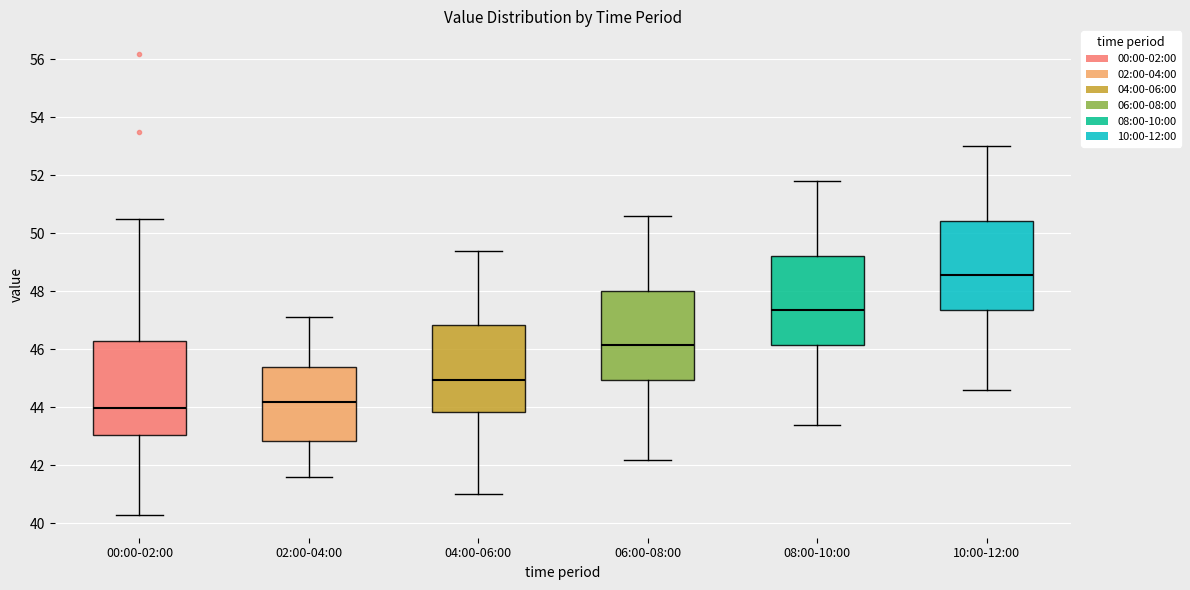

Which box has the highest median line?

10:00-12:00